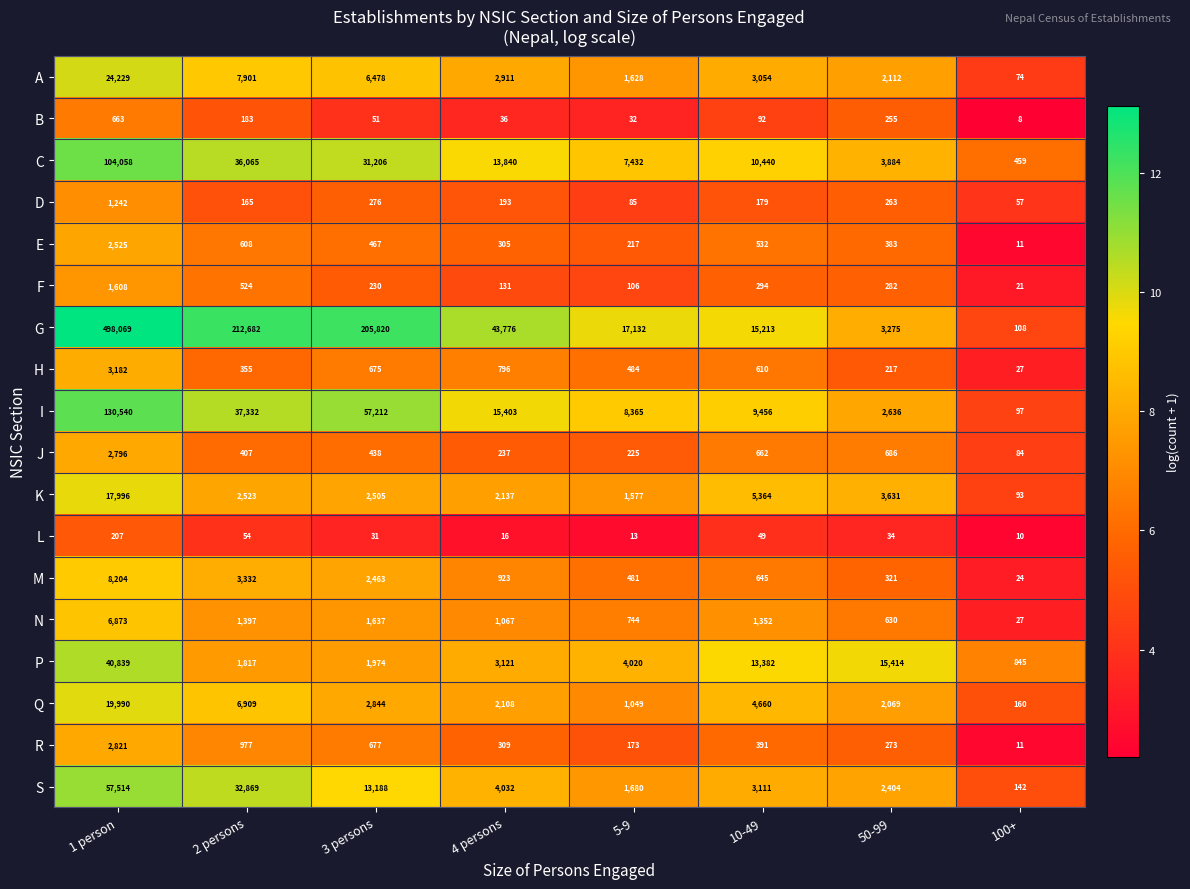

What value does the K series have at 10-49, to the nearest 50?

5350